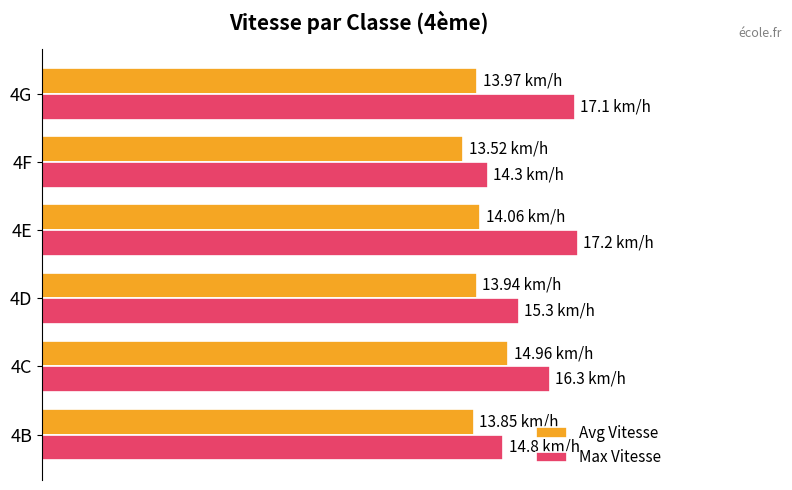

Rank the series by their average value, from highest to lowest.

Max Vitesse, Avg Vitesse